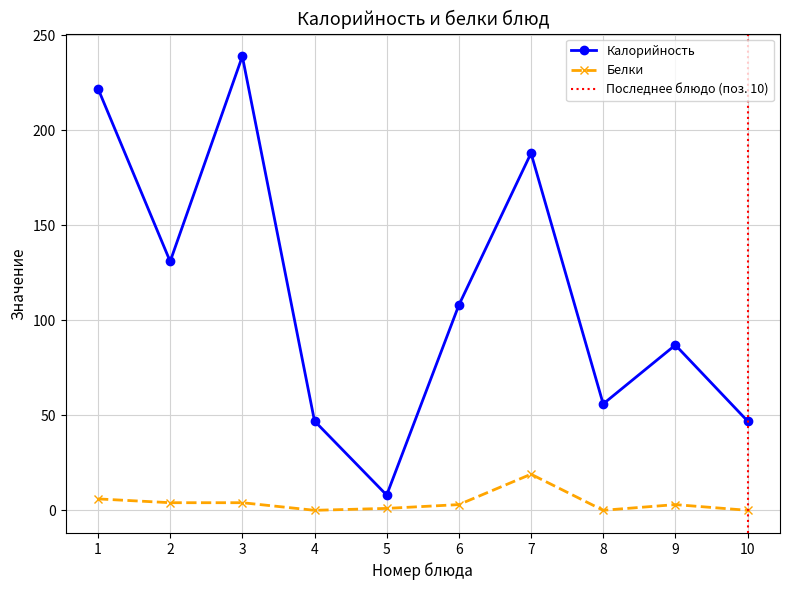

Where is the first local minimum for Калорийность?

2